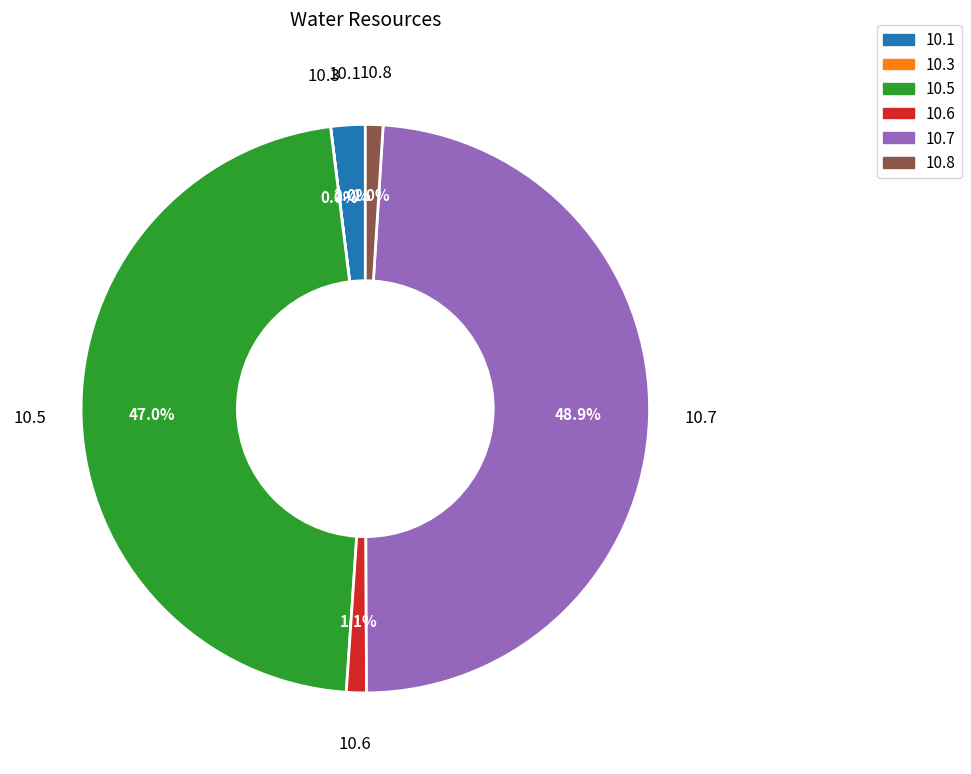

Which has a higher value, 10.6 or 10.7?

10.7